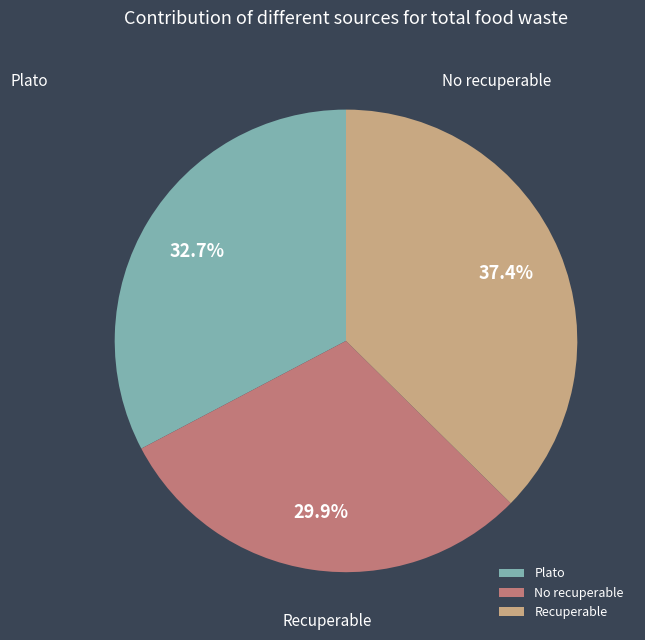

Rank the categories by value from lowest to highest.

No recuperable, Plato, Recuperable